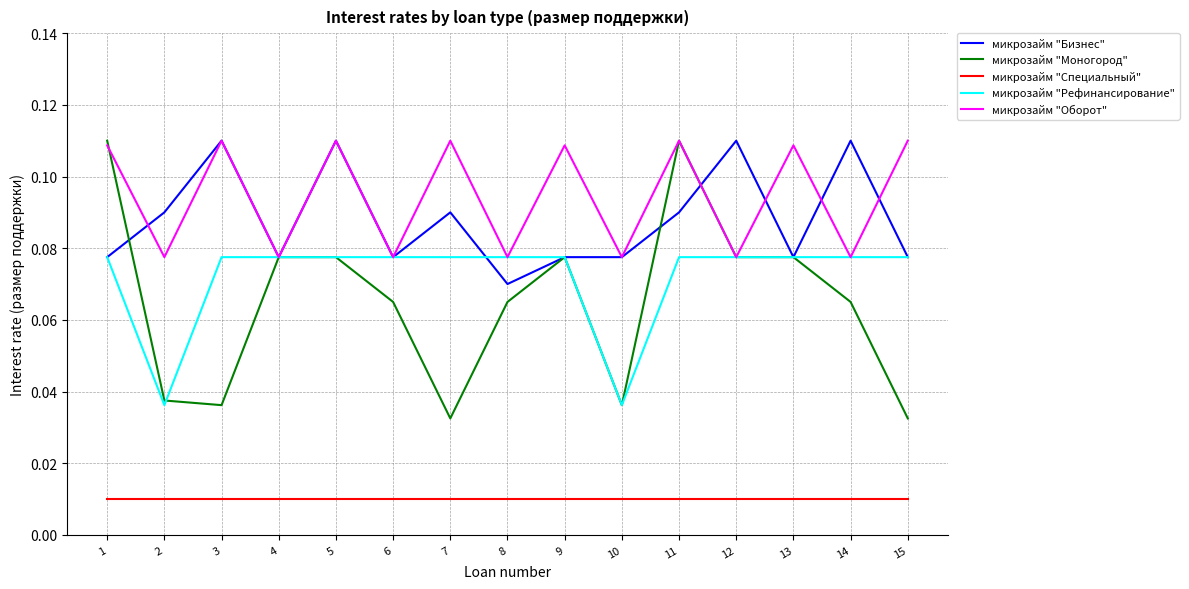

How many categories are shown in the chart?

15